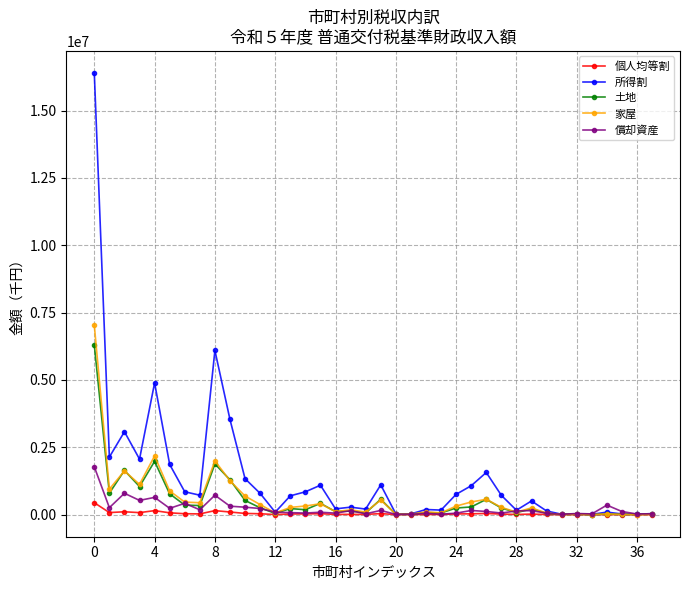

In 所得割, how many points are lower than both neighbors (excluding endpoints)?

12